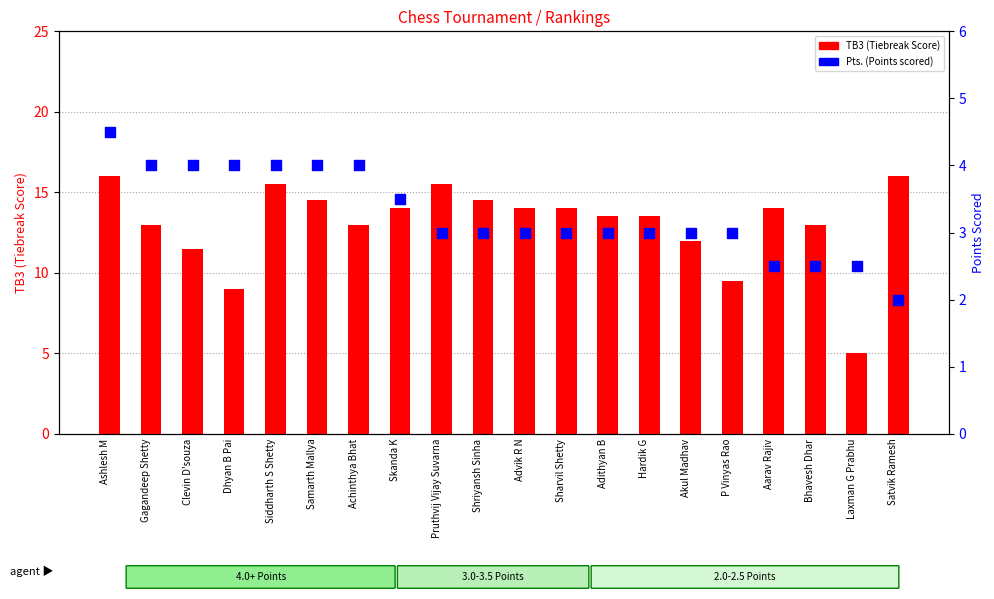

Is the value of Pts. (Points scored) at Hardik G greater than the value of TB3 (Tiebreak Score) at Hardik G?

No